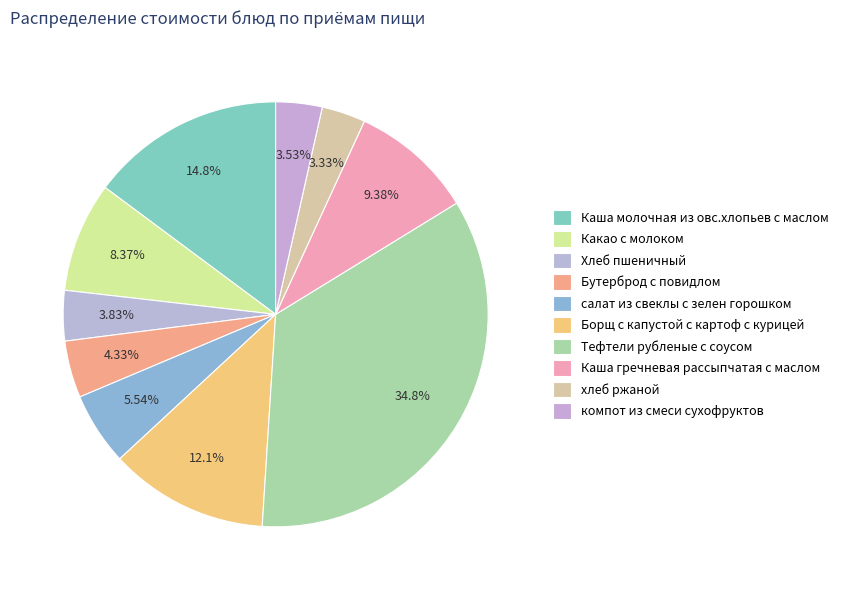

How many segments does this pie chart have?

10